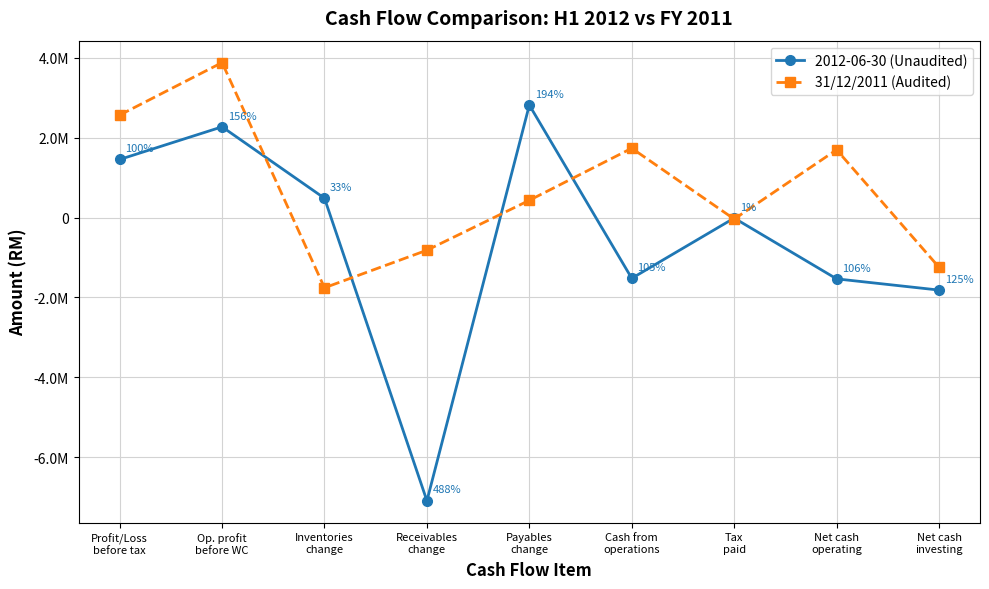

At which label does 31/12/2011 (Audited) reach its peak?

Op. profit
before WC